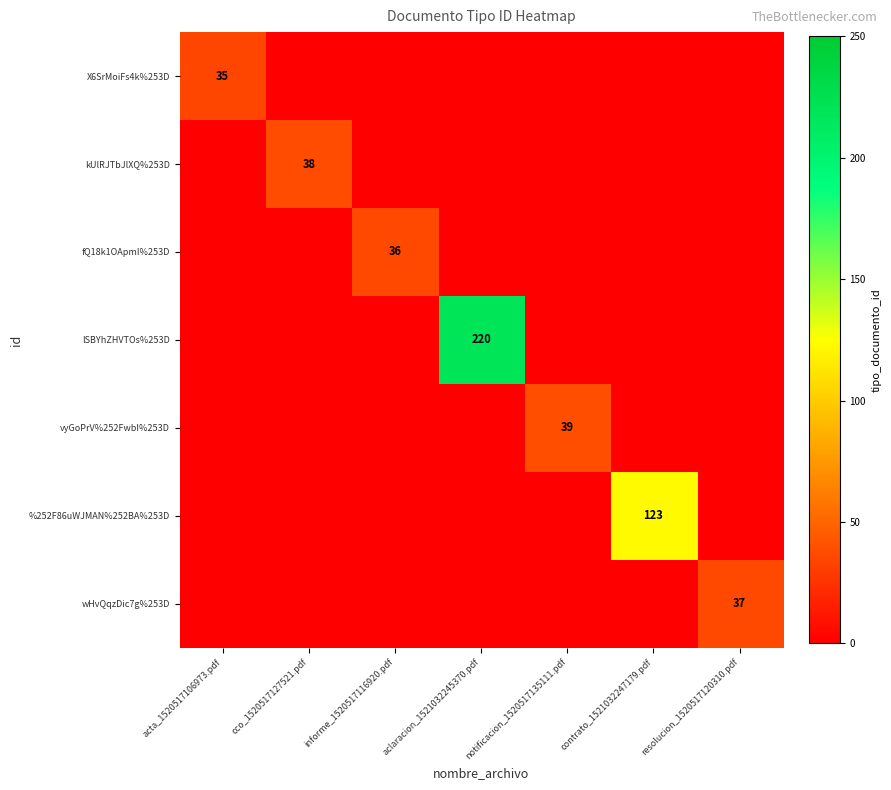

Is it true that %252F86uWJMAN%252BA%253D equals 37 at contrato_1521032247179.pdf?

False